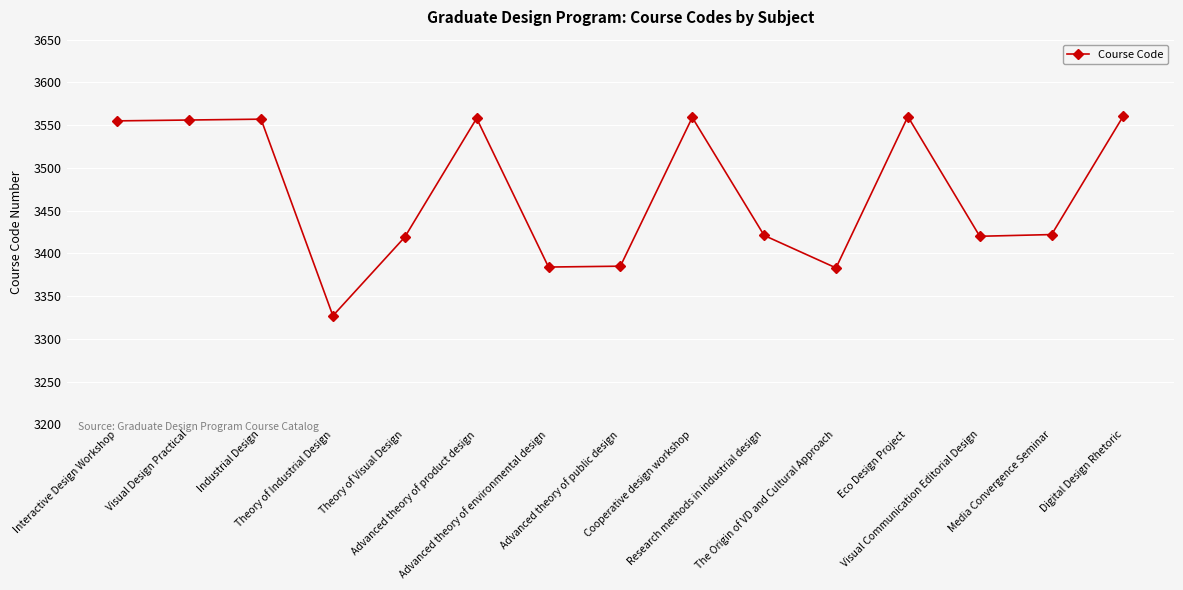

What value does the data have at Visual Design Practical, to the nearest 50?

3550